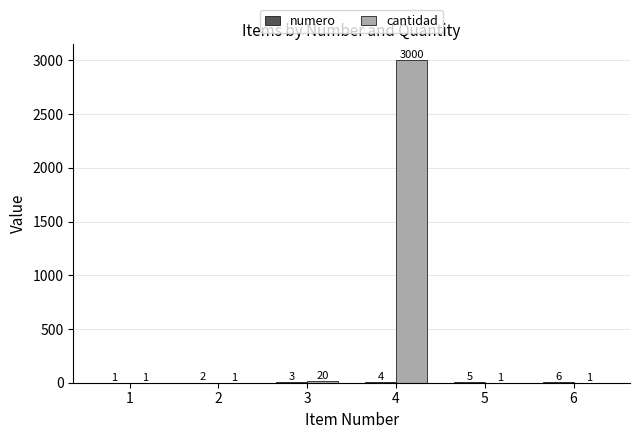

Which label corresponds to the largest value in the chart?

4